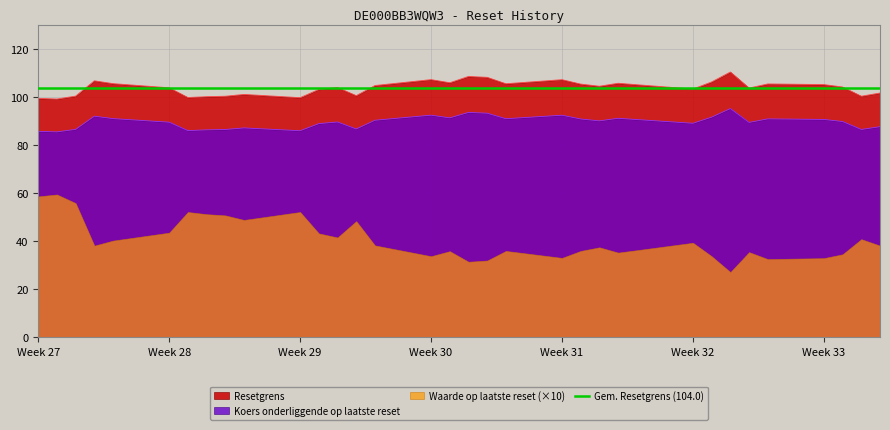

What is the average value of the Koers onderliggende op laatste reset series?

89.6